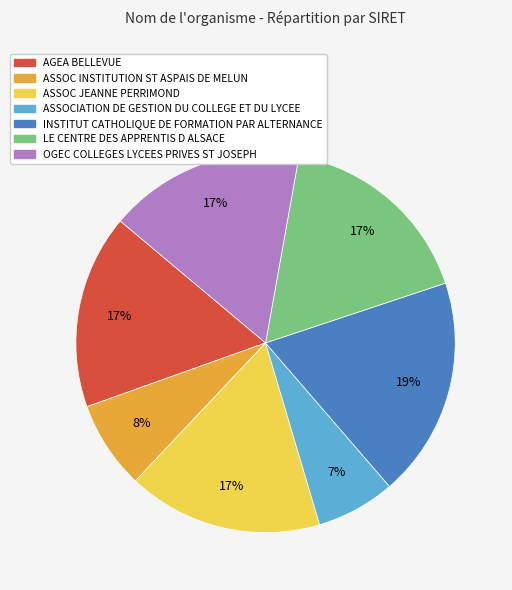

Does ASSOCIATION DE GESTION DU COLLEGE ET DU LYCEE account for over 50% of the chart?

No